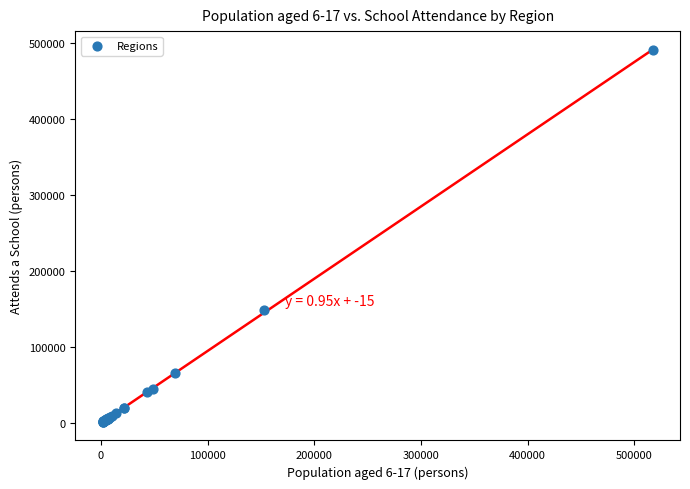

What Y value in the scatter plot is closest to 246097?

149373